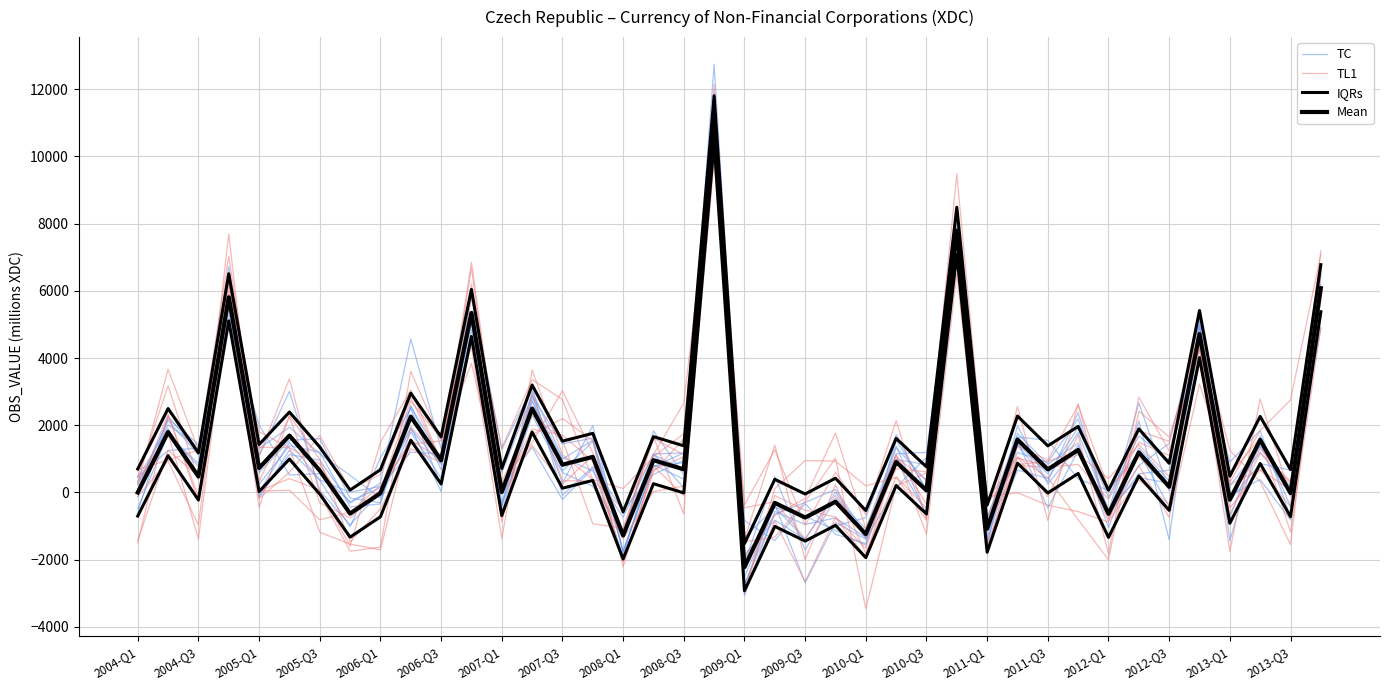

True or false: IQRs has more than 0 points higher than both neighbors.

True